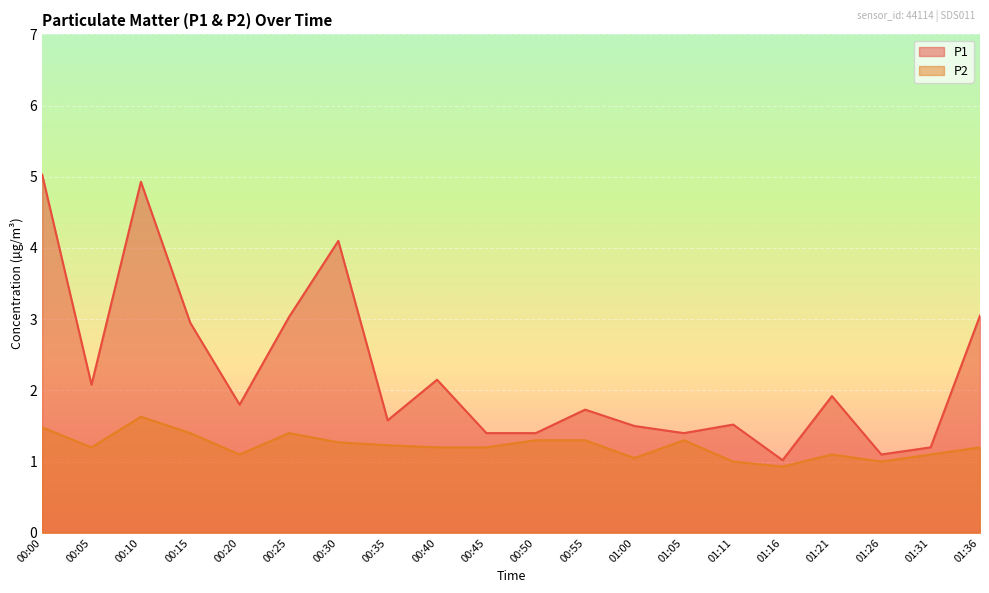

True or false: P2 and P1 intersect in this chart.

False